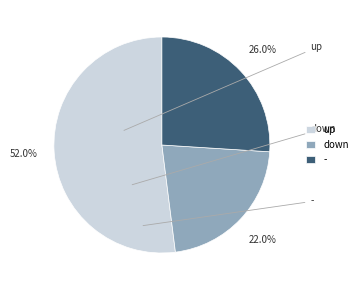

Which has a higher value, - or down?

-